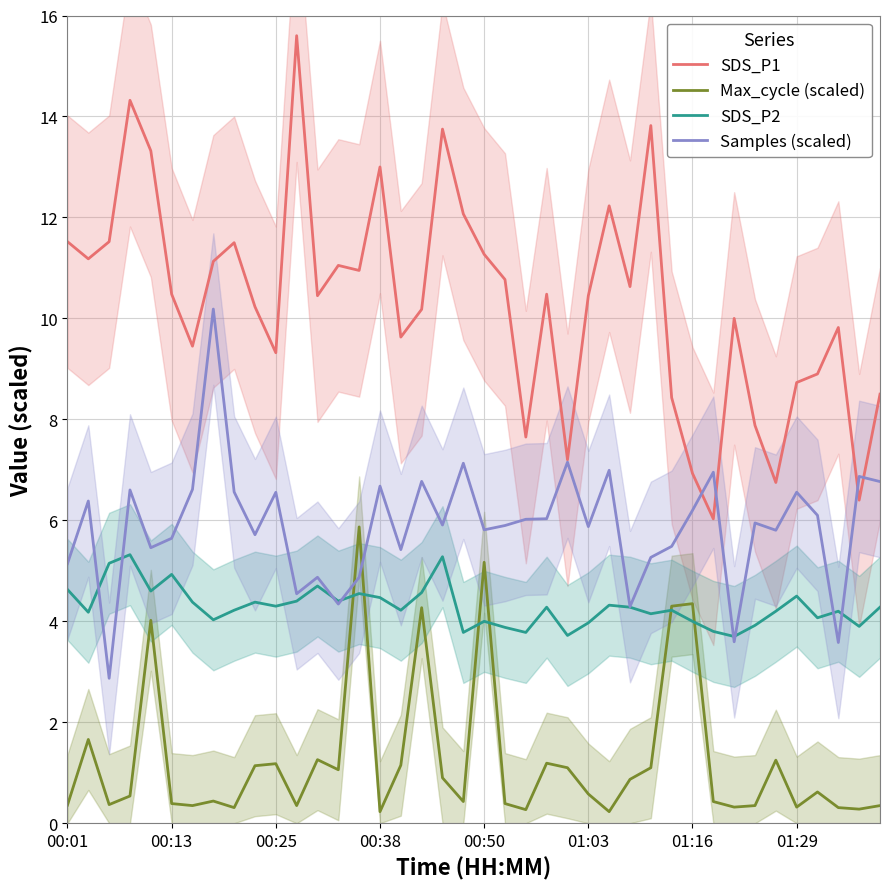

How many lines are shown in the chart?

4